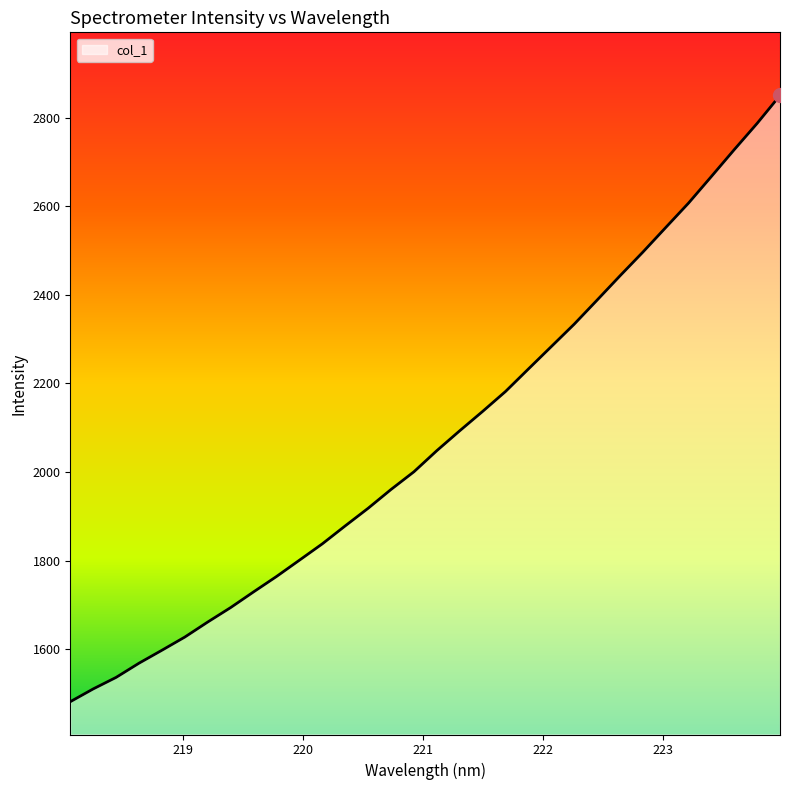

How many values are below 2048?

16